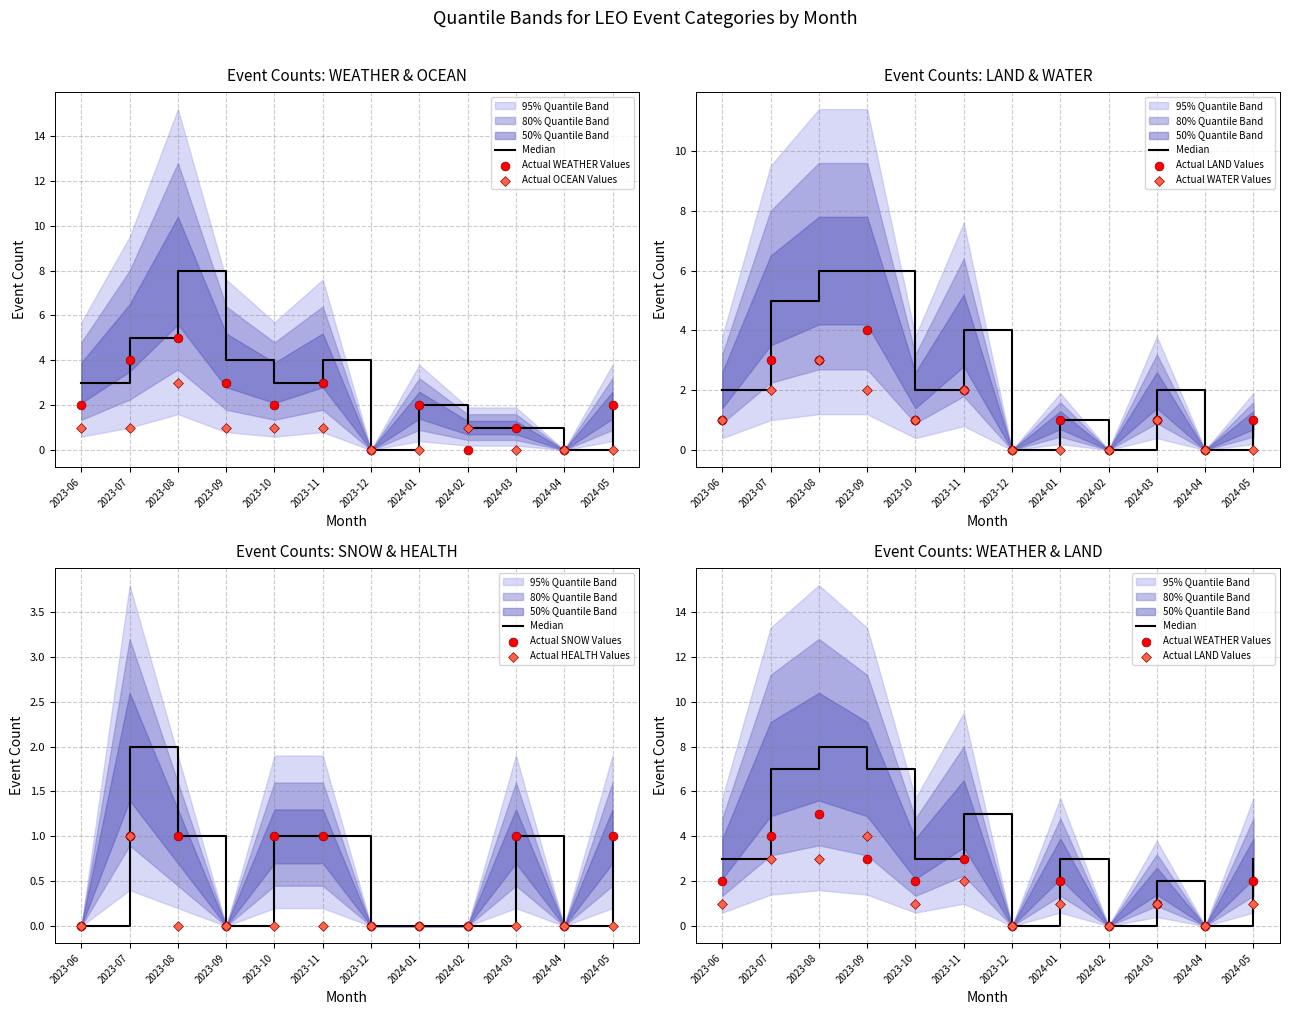

Which series has the largest total across all categories?

WEATHER